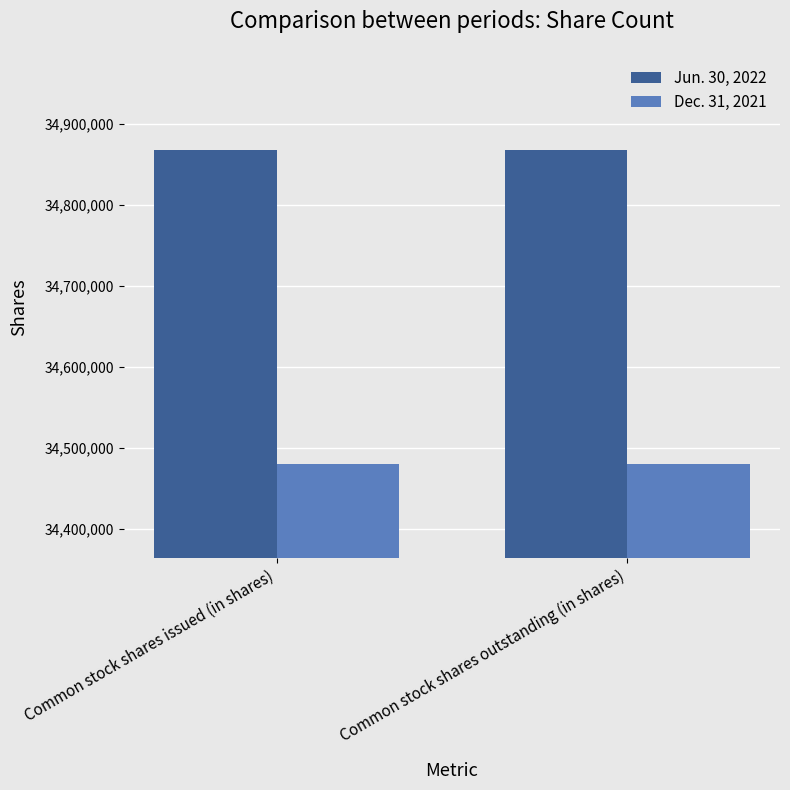

Is it true that Jun. 30, 2022 equals 60832927 at Common stock shares outstanding (in shares)?

False